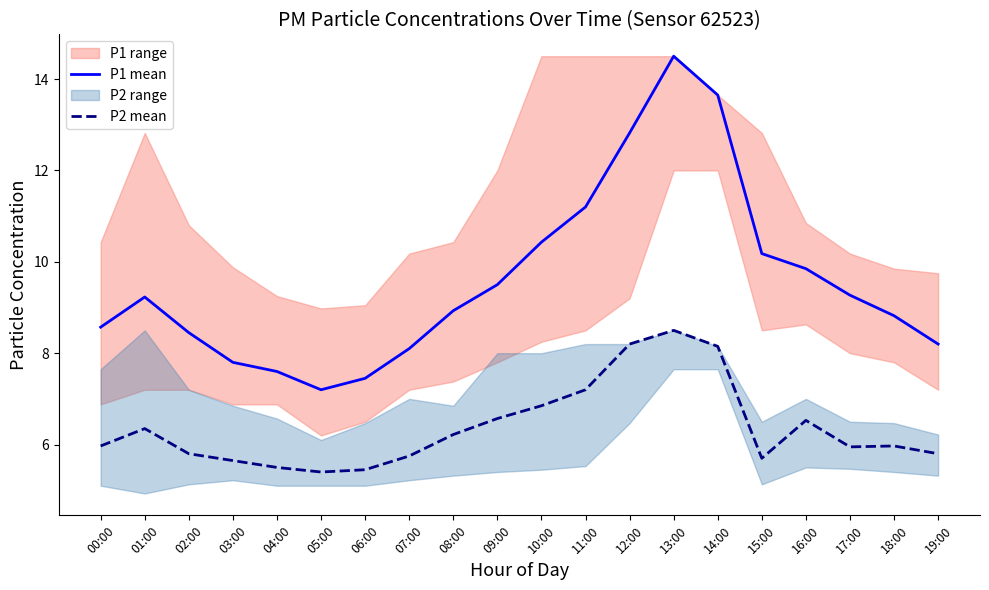

The P1 mean series shows 3.3 at 02:00. True or false?

False